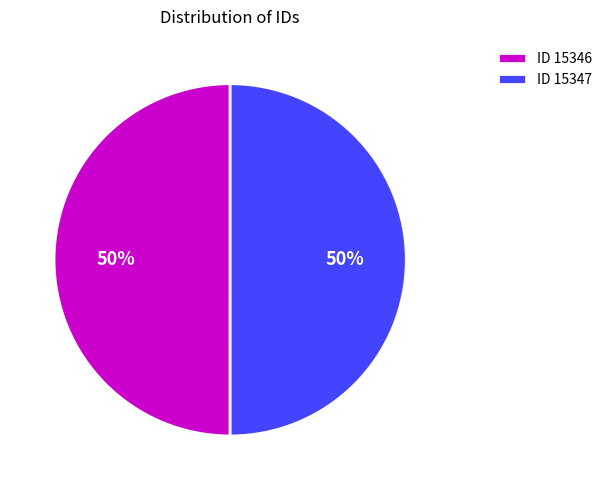

Do ID 15346 and ID 15347 together represent more than half of the pie?

Yes